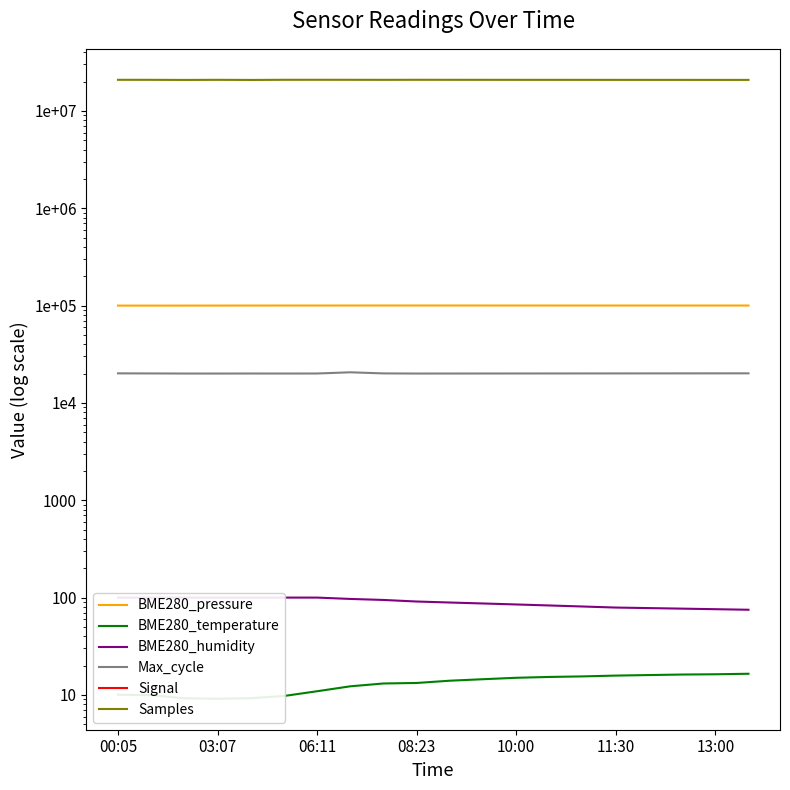

At how many categories does at least one series exceed 2457285?

20